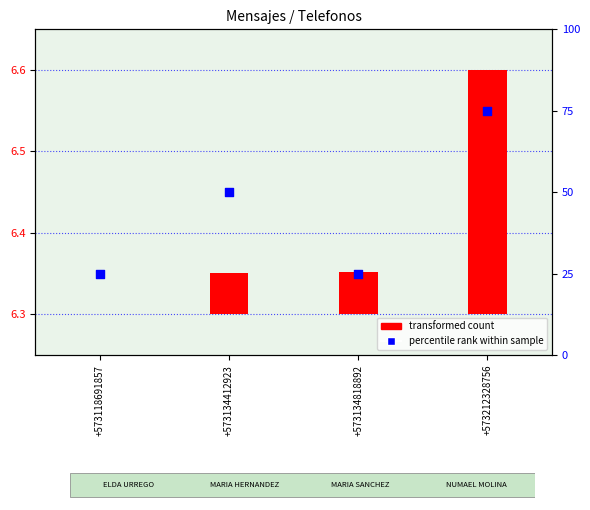

What is the ratio of the value at +573118691857 to the value at +573212328756?

0.3